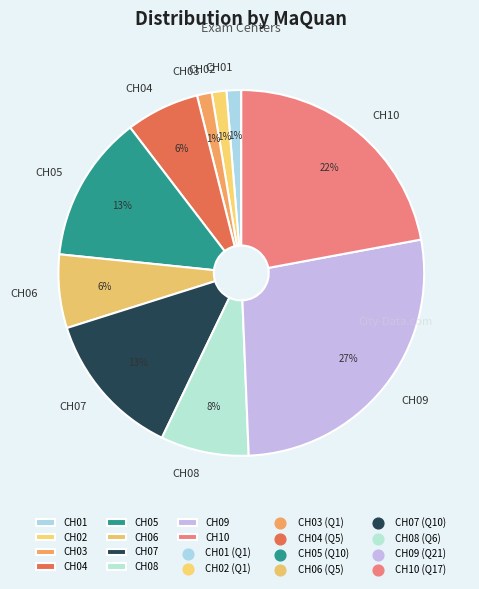

To the nearest percent, what portion does CH05 represent?

13%